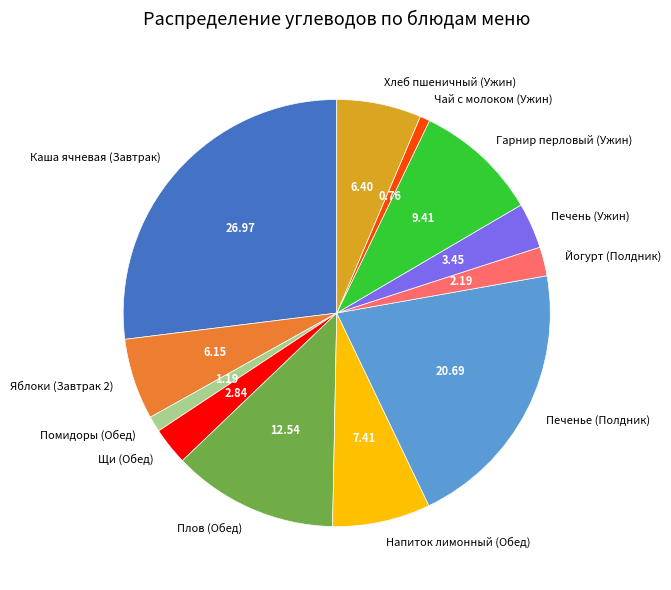

Which slice is the largest?

Каша ячневая (Завтрак)